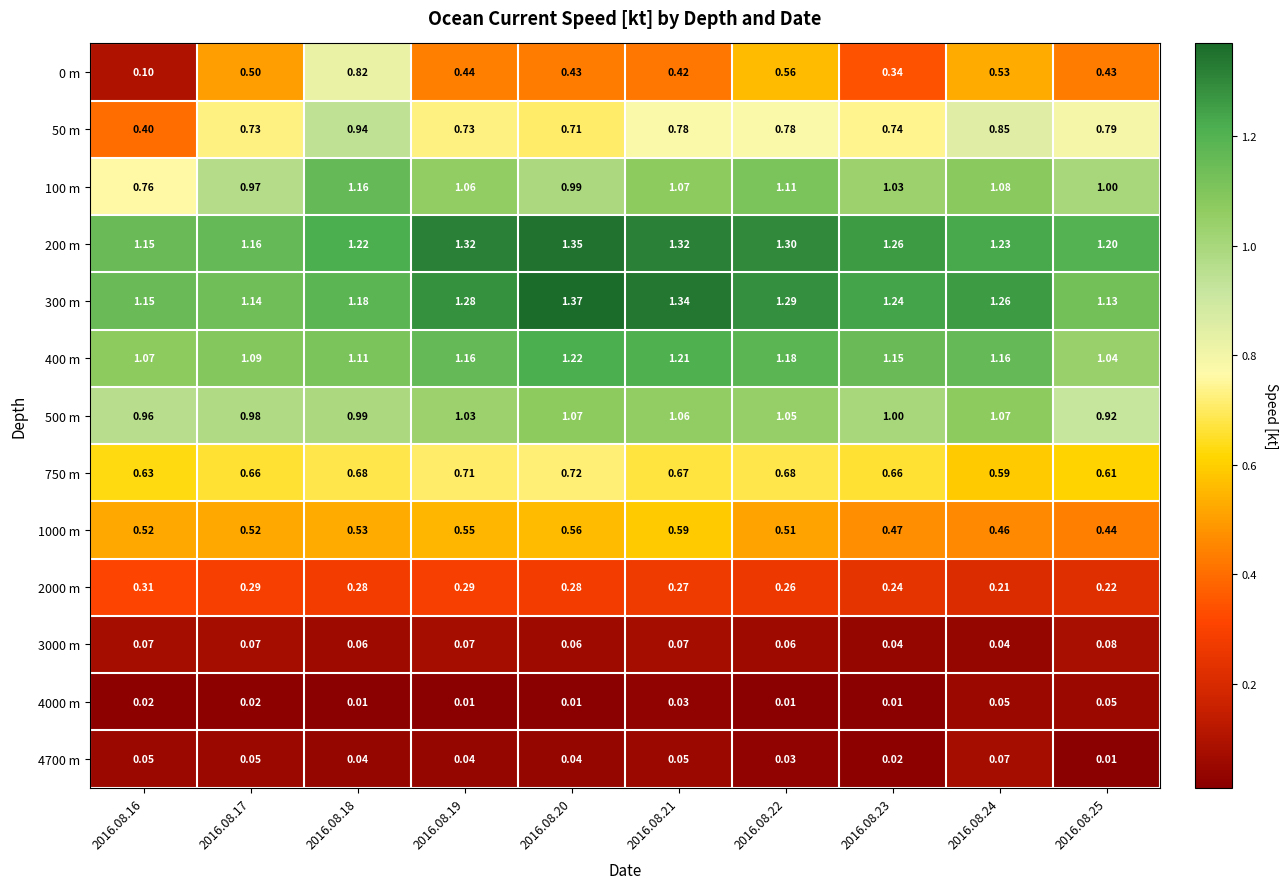

Reading left to right, what are all the values shown in this chart?

0 m: 2016.08.16=0.1	2016.08.17=0.5	2016.08.18=0.8	2016.08.19=0.4	2016.08.20=0.4	2016.08.21=0.4	2016.08.22=0.6	2016.08.23=0.3	2016.08.24=0.5	2016.08.25=0.4
50 m: 2016.08.16=0.4	2016.08.17=0.7	2016.08.18=0.9	2016.08.19=0.7	2016.08.20=0.7	2016.08.21=0.8	2016.08.22=0.8	2016.08.23=0.7	2016.08.24=0.8	2016.08.25=0.8
100 m: 2016.08.16=0.8	2016.08.17=1.0	2016.08.18=1.2	2016.08.19=1.1	2016.08.20=1.0	2016.08.21=1.1	2016.08.22=1.1	2016.08.23=1.0	2016.08.24=1.1	2016.08.25=1.0
200 m: 2016.08.16=1.1	2016.08.17=1.2	2016.08.18=1.2	2016.08.19=1.3	2016.08.20=1.4	2016.08.21=1.3	2016.08.22=1.3	2016.08.23=1.3	2016.08.24=1.2	2016.08.25=1.2
300 m: 2016.08.16=1.1	2016.08.17=1.1	2016.08.18=1.2	2016.08.19=1.3	2016.08.20=1.4	2016.08.21=1.3	2016.08.22=1.3	2016.08.23=1.2	2016.08.24=1.3	2016.08.25=1.1
400 m: 2016.08.16=1.1	2016.08.17=1.1	2016.08.18=1.1	2016.08.19=1.2	2016.08.20=1.2	2016.08.21=1.2	2016.08.22=1.2	2016.08.23=1.1	2016.08.24=1.2	2016.08.25=1.0
500 m: 2016.08.16=1.0	2016.08.17=1.0	2016.08.18=1.0	2016.08.19=1.0	2016.08.20=1.1	2016.08.21=1.1	2016.08.22=1.1	2016.08.23=1.0	2016.08.24=1.1	2016.08.25=0.9
750 m: 2016.08.16=0.6	2016.08.17=0.7	2016.08.18=0.7	2016.08.19=0.7	2016.08.20=0.7	2016.08.21=0.7	2016.08.22=0.7	2016.08.23=0.7	2016.08.24=0.6	2016.08.25=0.6
1000 m: 2016.08.16=0.5	2016.08.17=0.5	2016.08.18=0.5	2016.08.19=0.6	2016.08.20=0.6	2016.08.21=0.6	2016.08.22=0.5	2016.08.23=0.5	2016.08.24=0.5	2016.08.25=0.4
2000 m: 2016.08.16=0.3	2016.08.17=0.3	2016.08.18=0.3	2016.08.19=0.3	2016.08.20=0.3	2016.08.21=0.3	2016.08.22=0.3	2016.08.23=0.2	2016.08.24=0.2	2016.08.25=0.2
3000 m: 2016.08.16=0.1	2016.08.17=0.1	2016.08.18=0.1	2016.08.19=0.1	2016.08.20=0.1	2016.08.21=0.1	2016.08.22=0.1	2016.08.23=0.0	2016.08.24=0.0	2016.08.25=0.1
4000 m: 2016.08.16=0.0	2016.08.17=0.0	2016.08.18=0.0	2016.08.19=0.0	2016.08.20=0.0	2016.08.21=0.0	2016.08.22=0.0	2016.08.23=0.0	2016.08.24=0.1	2016.08.25=0.1
4700 m: 2016.08.16=0.1	2016.08.17=0.1	2016.08.18=0.0	2016.08.19=0.0	2016.08.20=0.0	2016.08.21=0.1	2016.08.22=0.0	2016.08.23=0.0	2016.08.24=0.1	2016.08.25=0.0